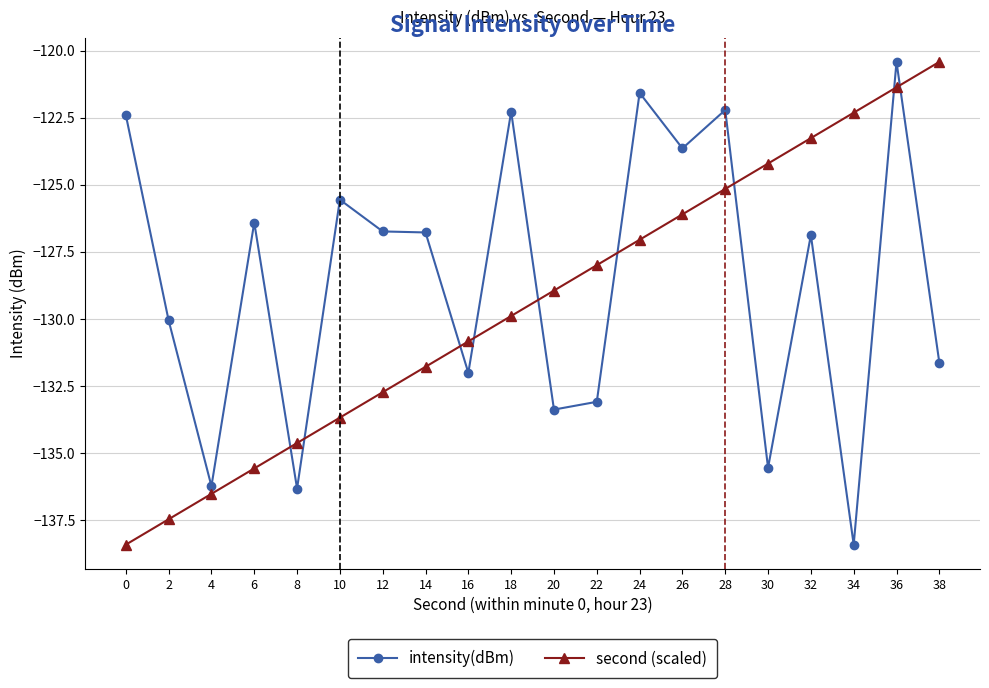

Between 18 and 34, which series saw the biggest shift?

intensity(dBm)